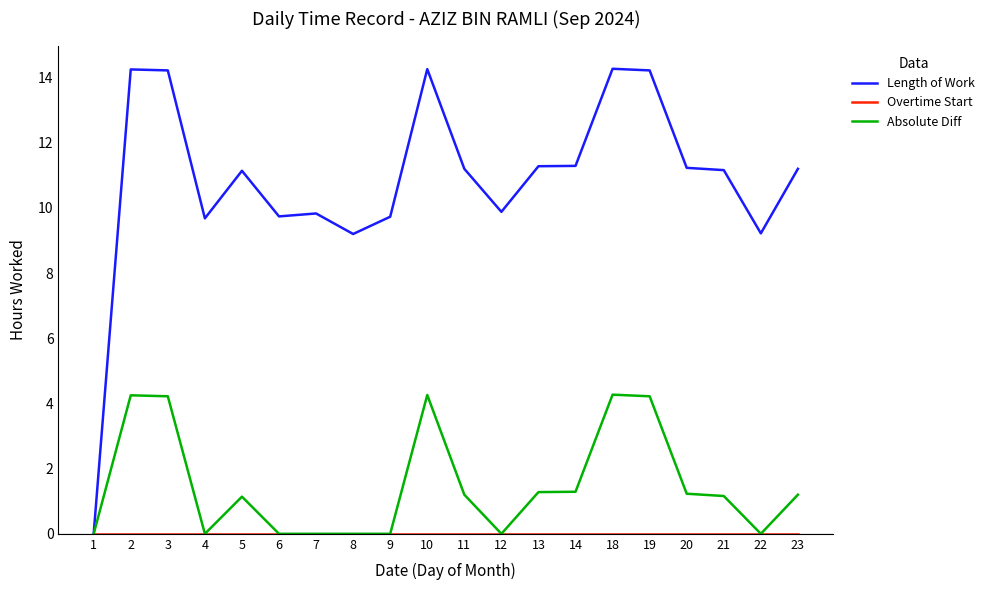

At how many categories does at least one series exceed 12?

5